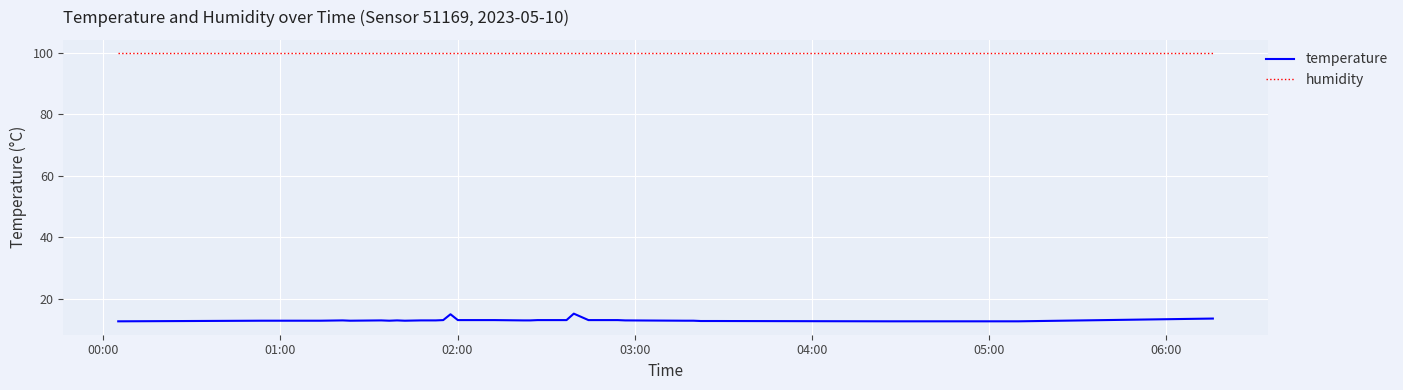

Which series has the largest range (max minus min)?

temperature